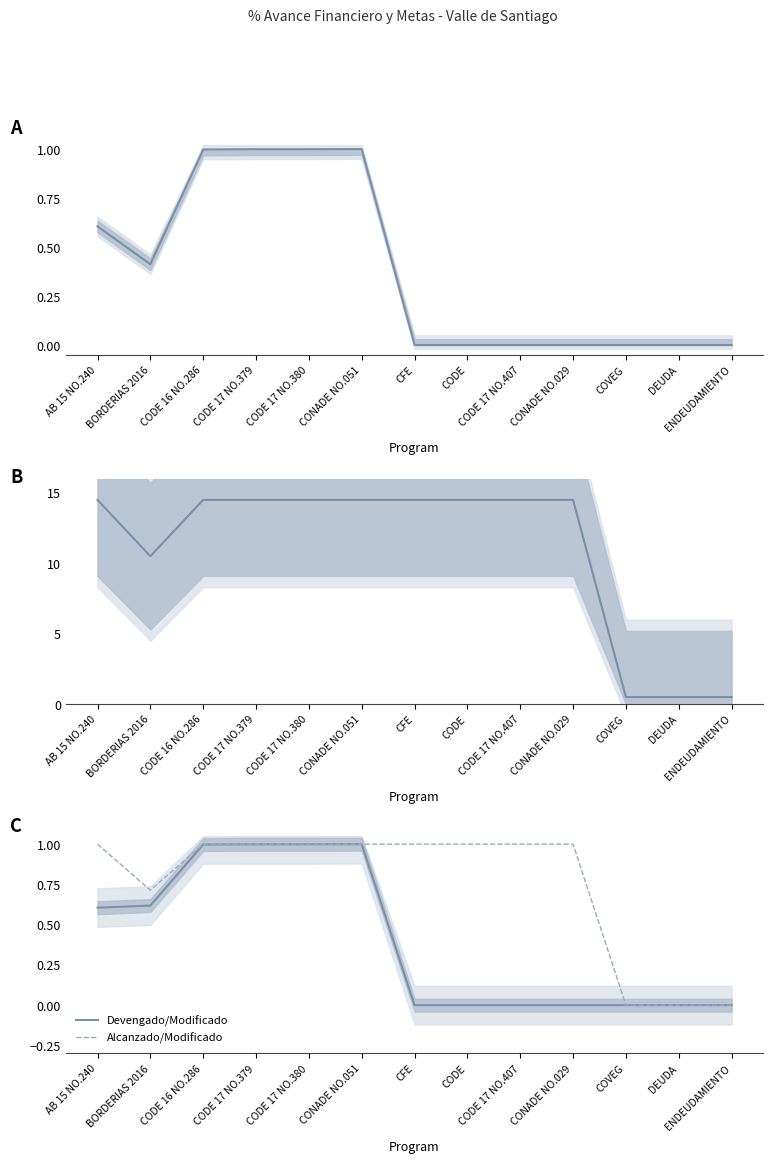

True or false: Devengado/Aprobado has a value of 0.1 at AB 15 NO.240.

False